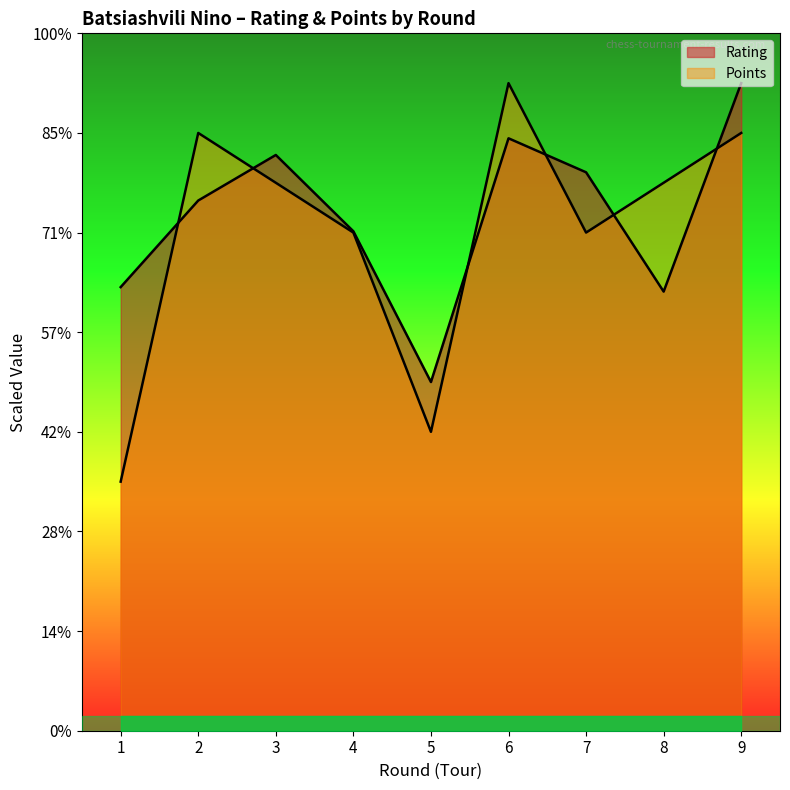

Is the value of Rating at 1 greater than the value of Points at 8?

No